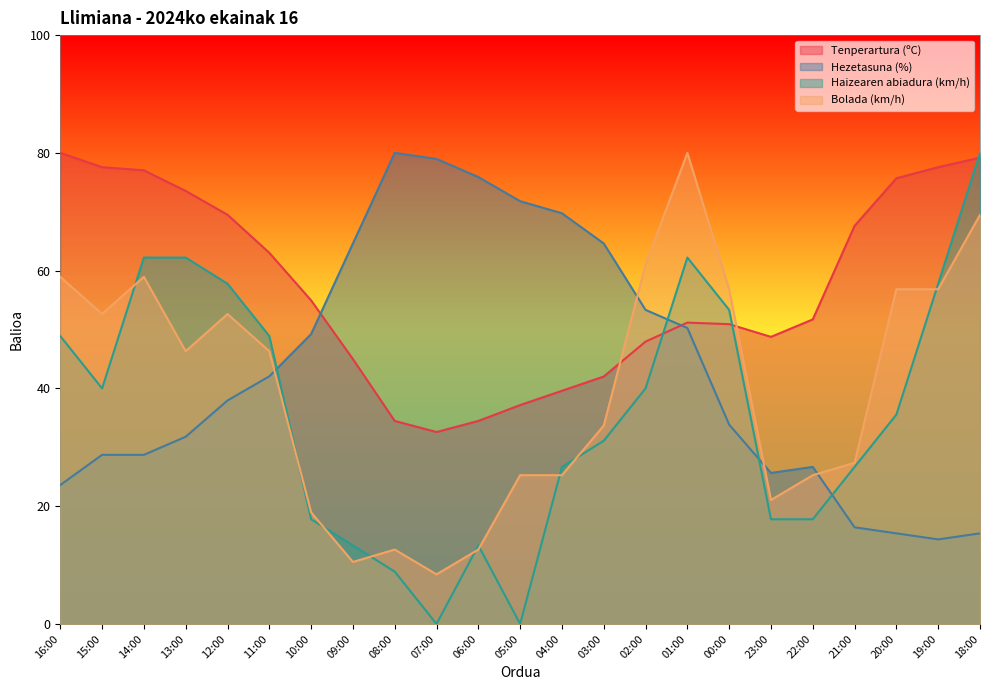

After their last crossing, which series has the higher values: Haizearen abiadura (km/h) or Tenperartura (ºC)?

Haizearen abiadura (km/h)